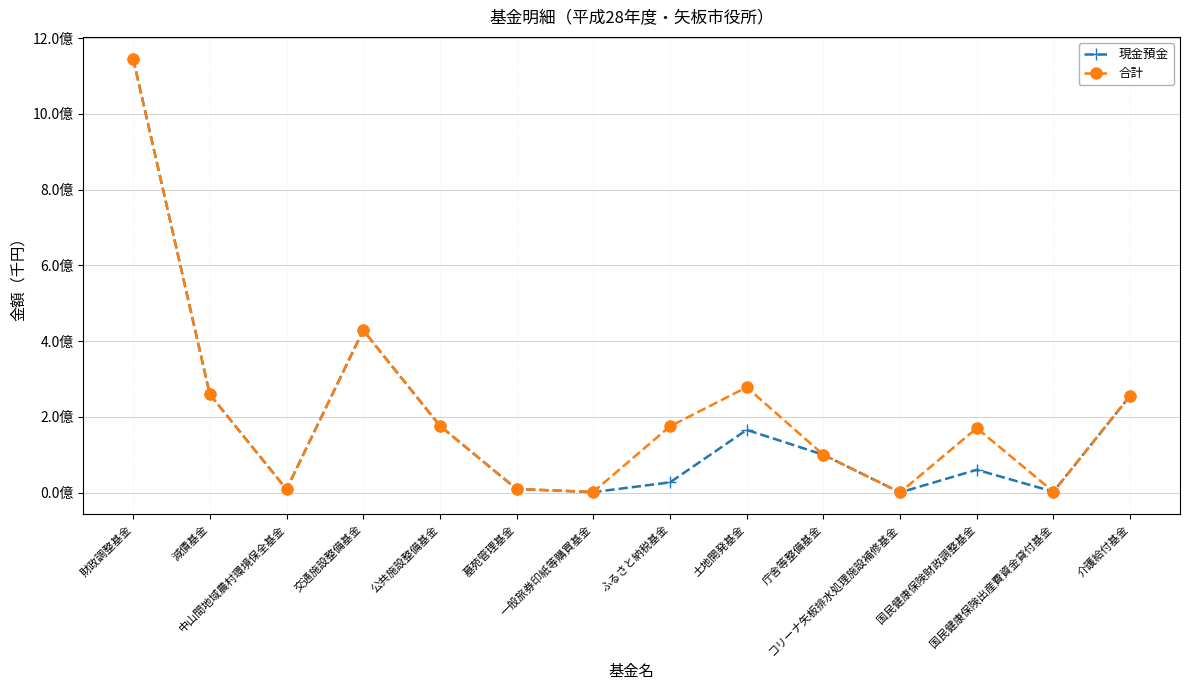

At which category is the sum across all series the highest?

財政調整基金